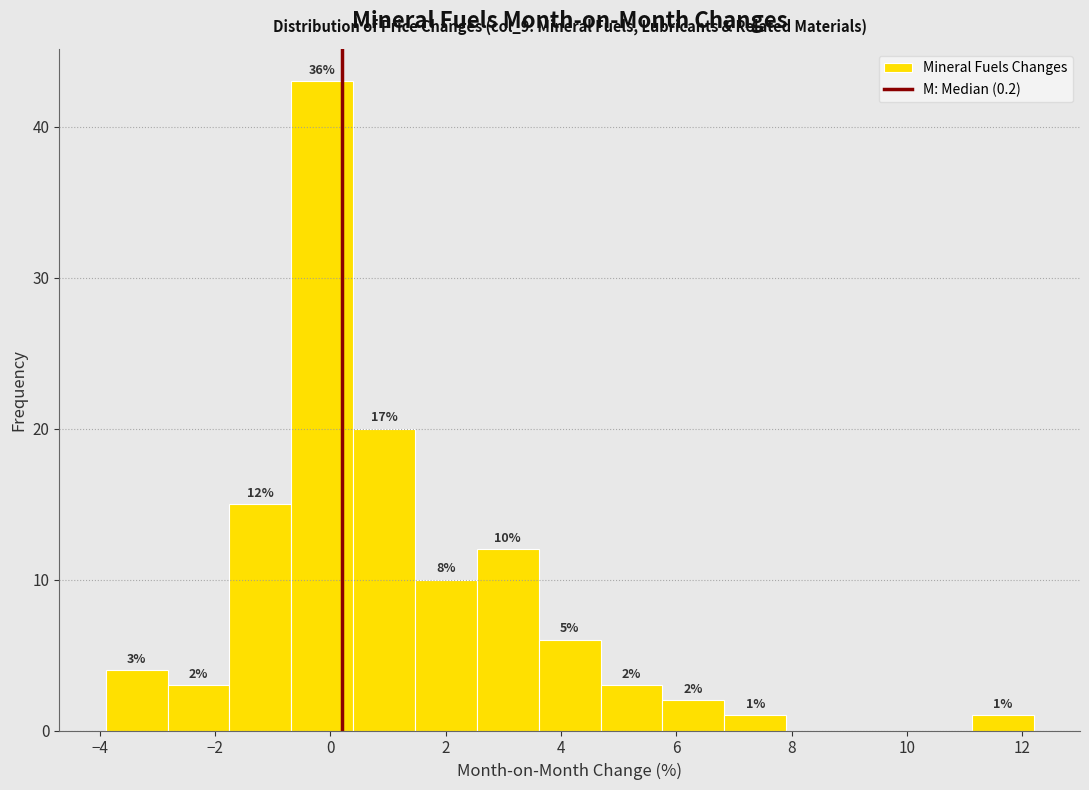

Over which range of the x-axis is the bar tallest?

-0.6 to 0.4